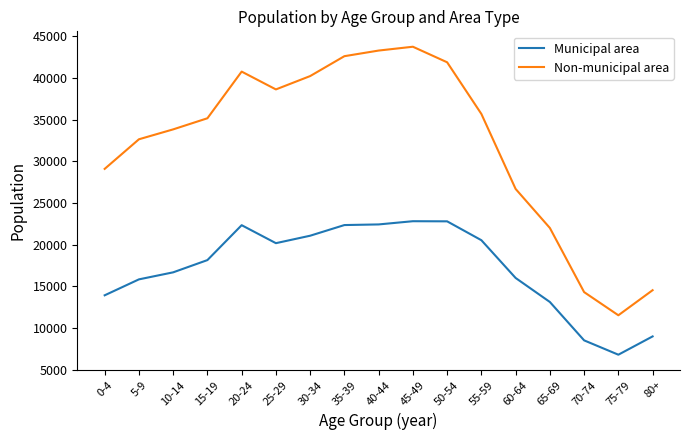

Is it true that Non-municipal area equals 14317 at 70-74?

True